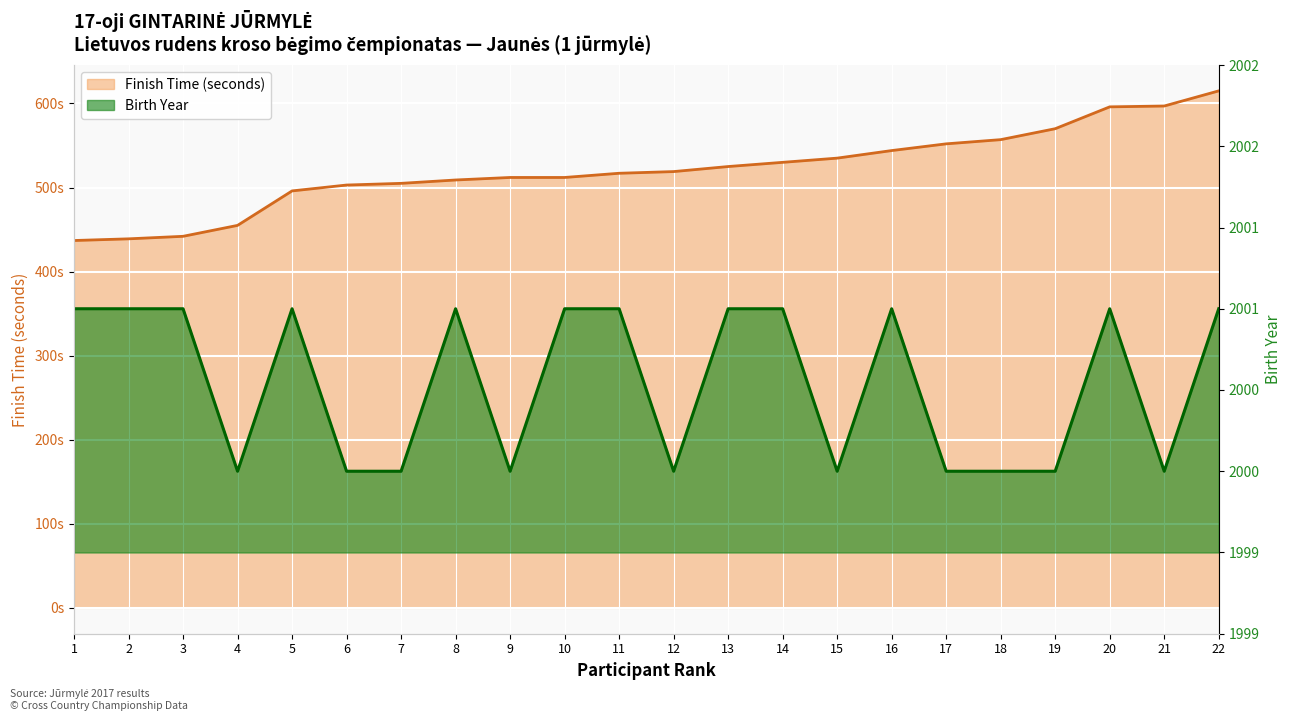

Where is the first local minimum for Birth Year?

4